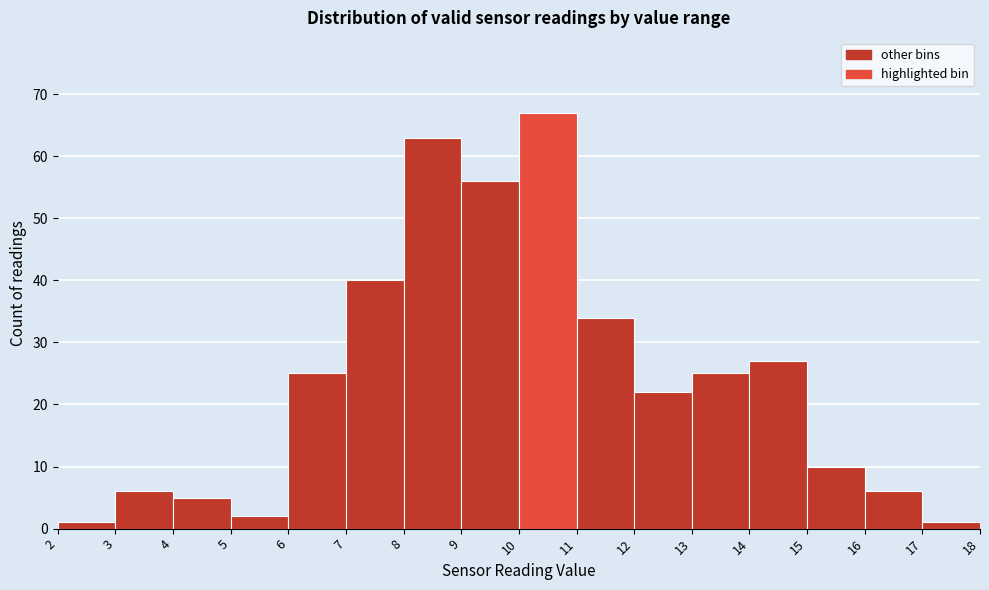

Reading left to right, transcribe this chart: for each bar, give the range it covers on the x-axis and its height. The values are not printed on the chart, so give them approximately, as read against the axis.

2 to 3: 1
3 to 4: 6
4 to 5: 5
5 to 6: 2
6 to 7: 25
7 to 8: 40
8 to 9: 63
9 to 10: 56
10 to 11: 67
11 to 12: 34
12 to 13: 22
13 to 14: 25
14 to 15: 27
15 to 16: 10
16 to 17: 6
17 to 18: 1